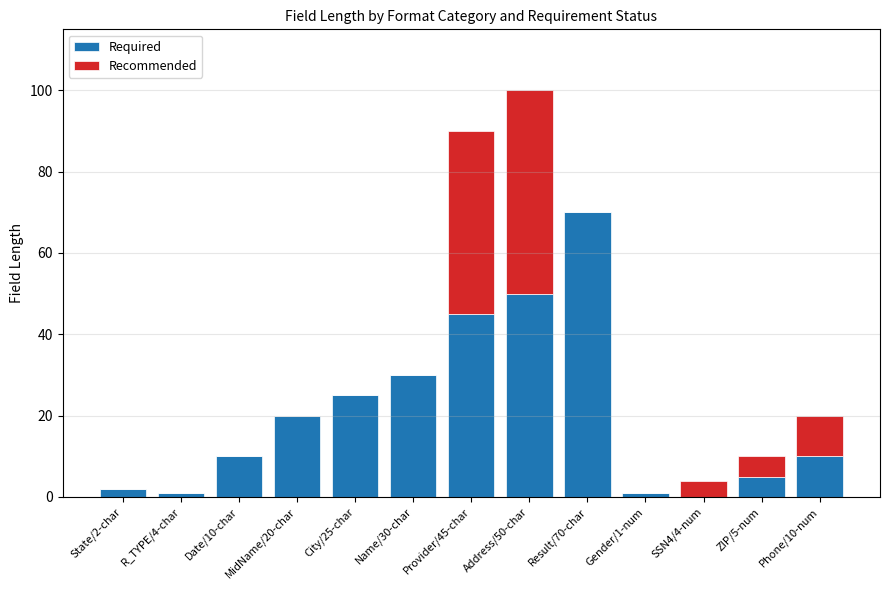

At which label does Required reach its peak?

Result/70-char